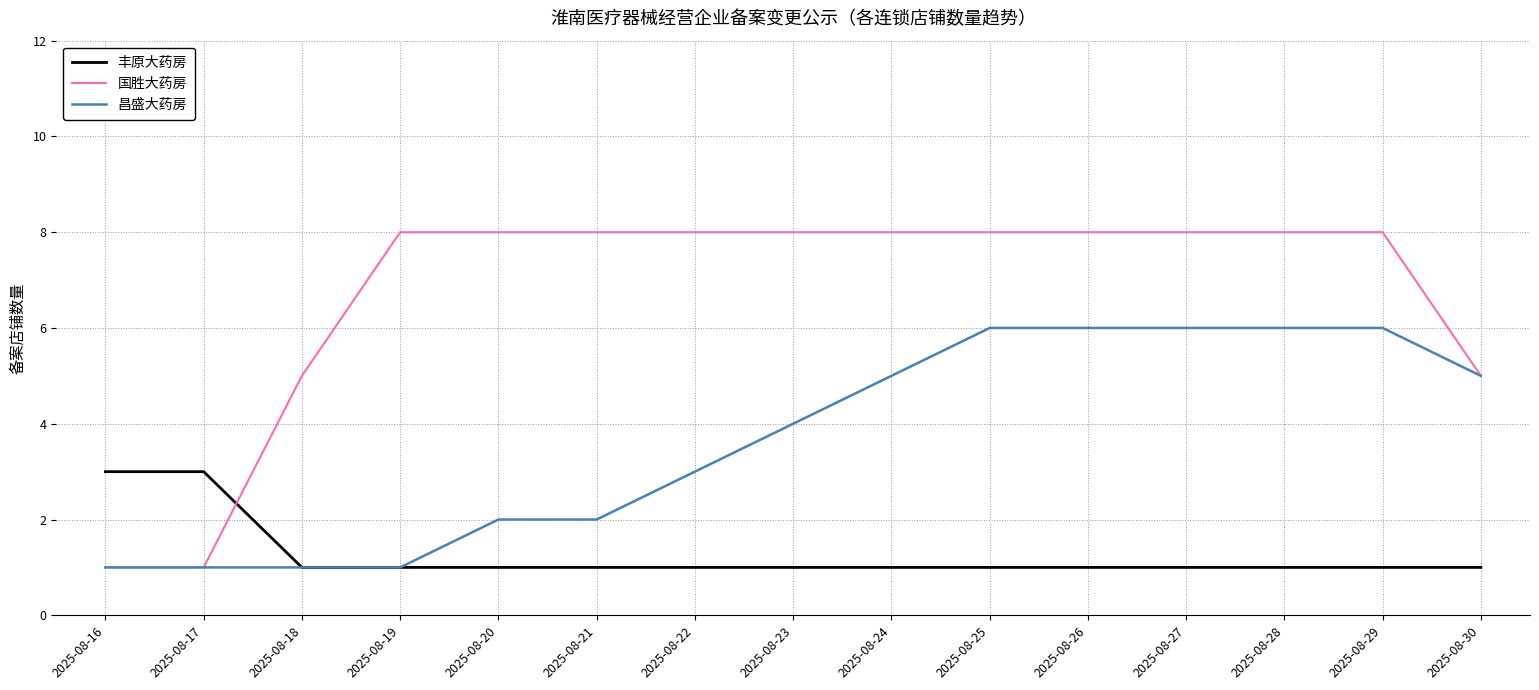

What are all the series names shown in the legend?

丰原大药房, 国胜大药房, 昌盛大药房